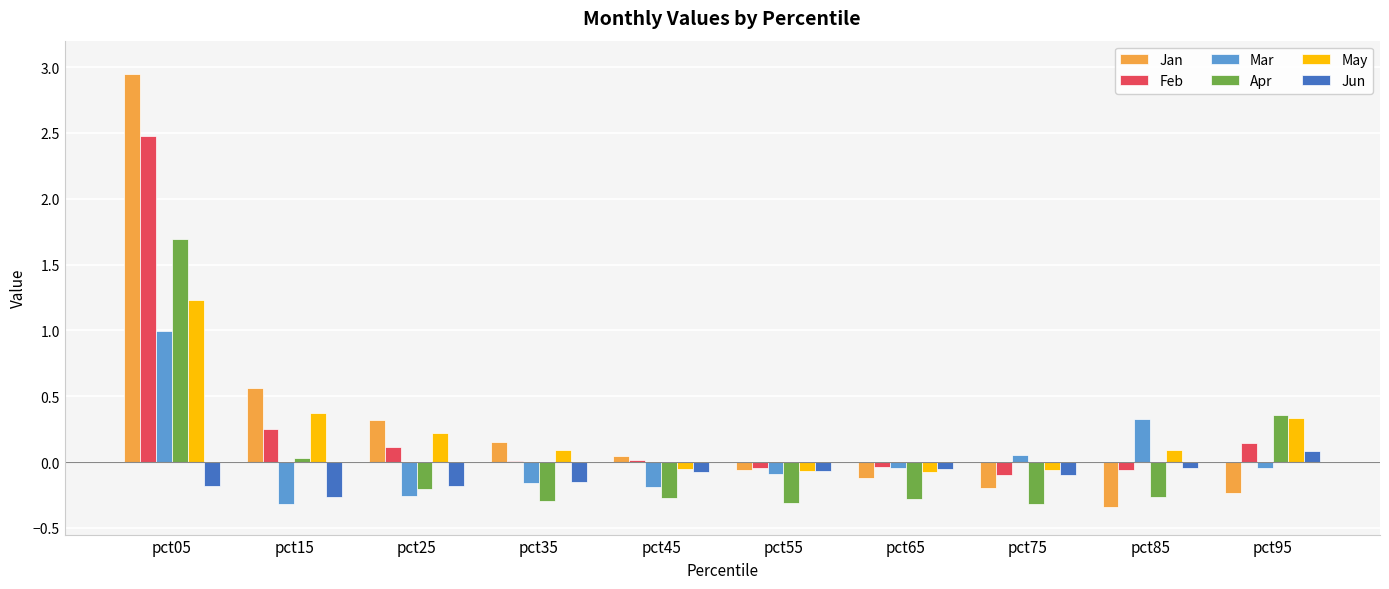

Are the bars grouped side by side (vs. stacked)?

Yes